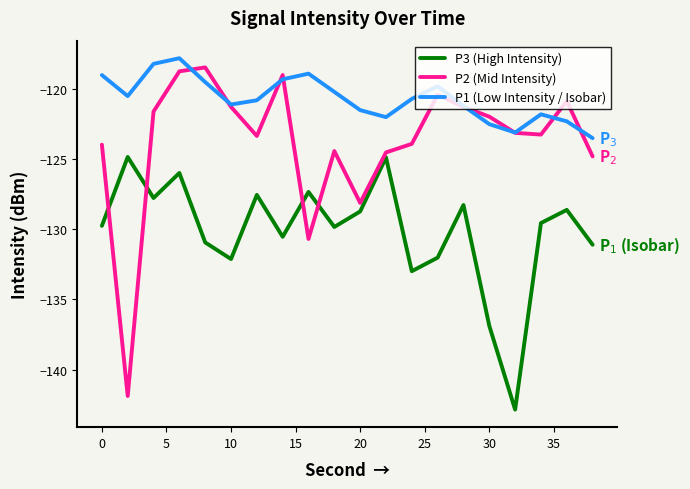

Which series has the largest total across all categories?

P1 (Low Intensity / Isobar)